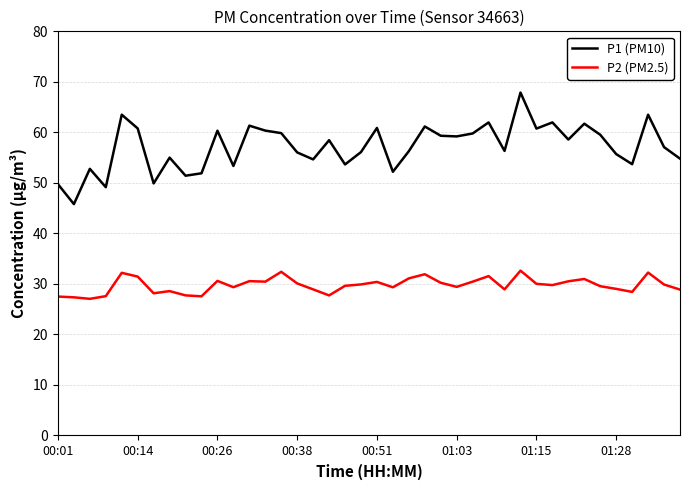

True or false: P1 (PM10) and P2 (PM2.5) cross at least once.

False